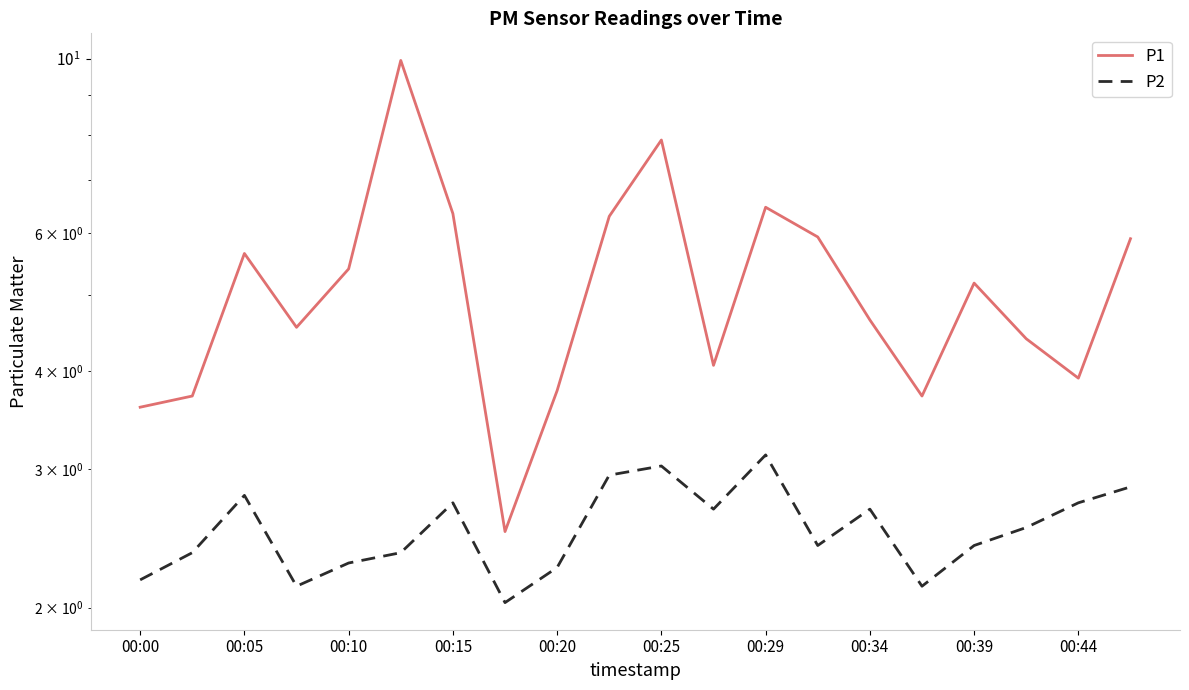

What value does the P2 series have at 00:10?

2.3